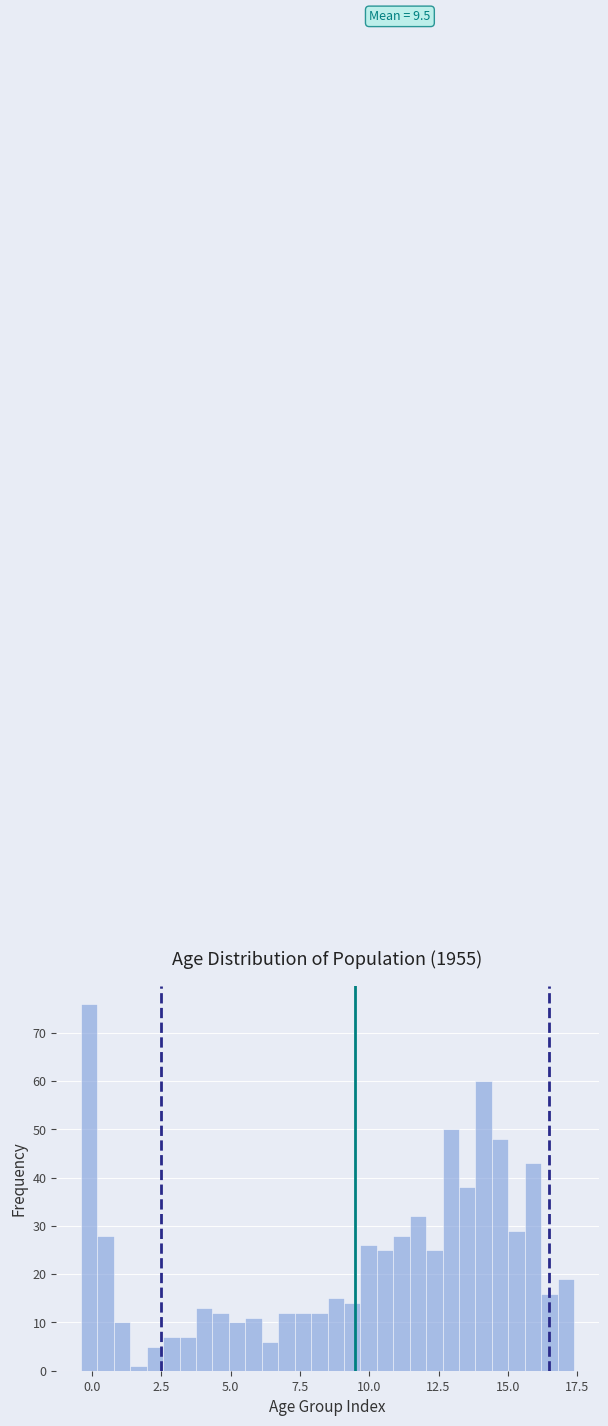

Read against the x-axis, roughly where is the centre of the tallest bar?

0.0